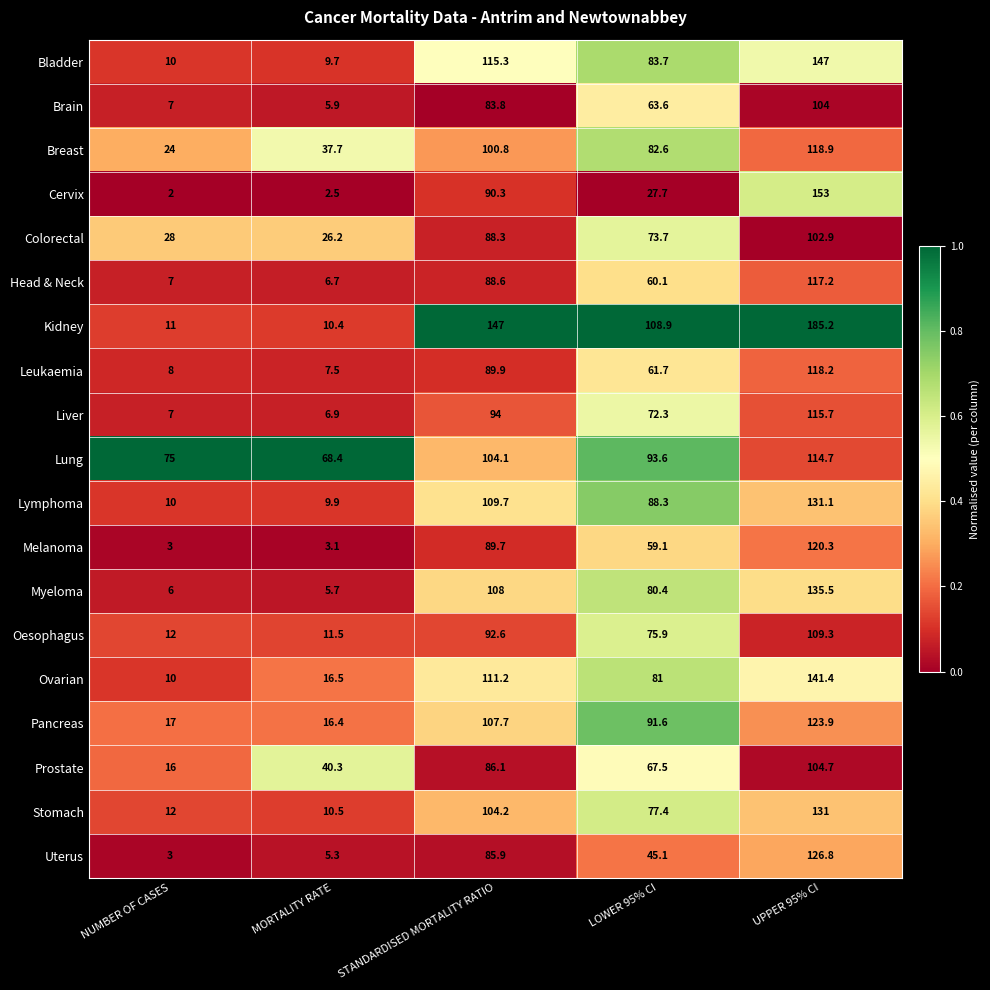

Is the value of Bladder at LOWER 95% CI greater than the value of Oesophagus at UPPER 95% CI?

No